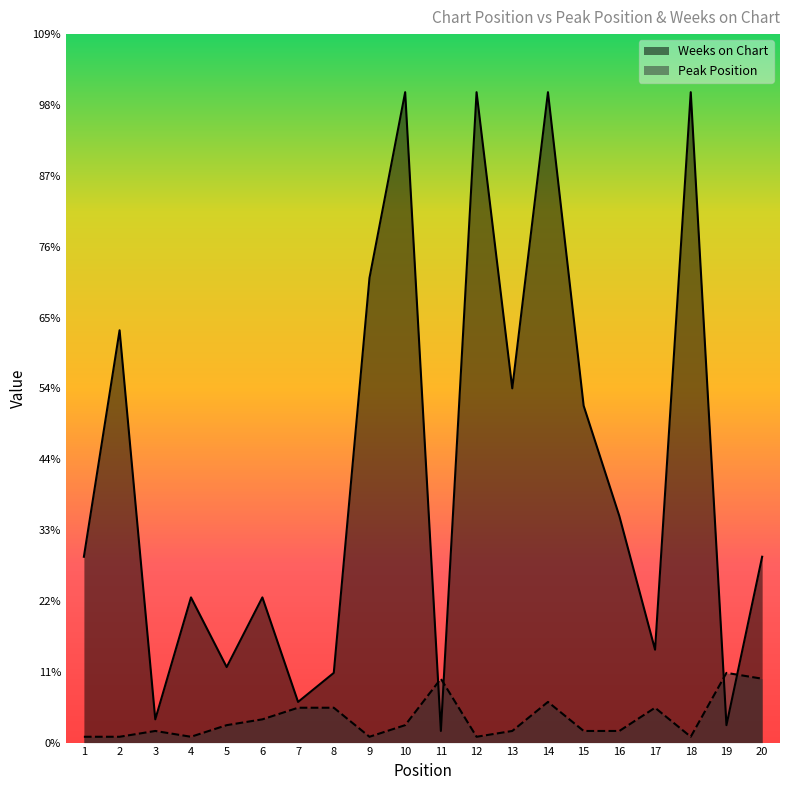

The Weeks on Chart series shows 44 at 10. True or false?

False